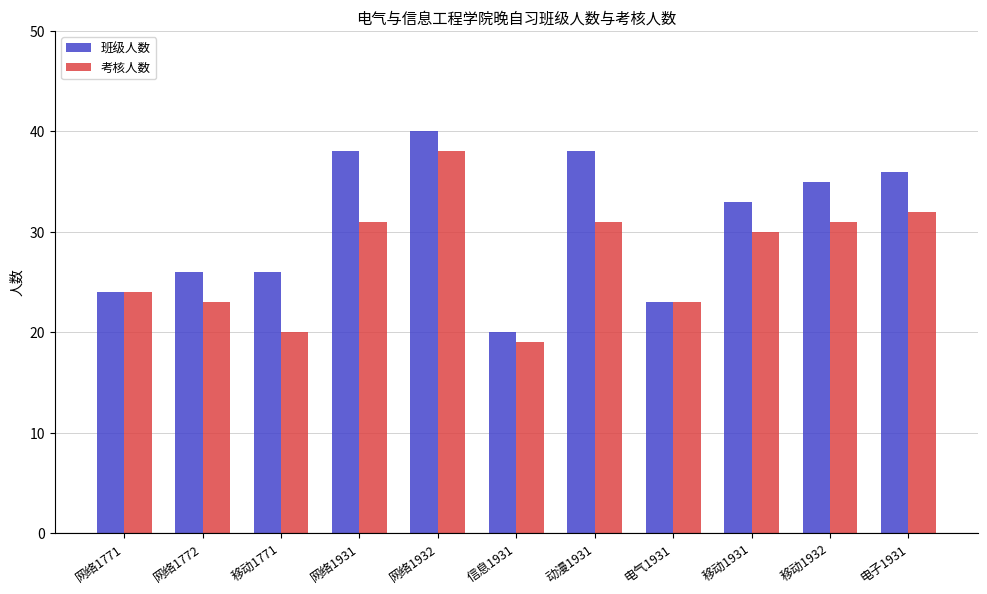

How many data points does each series have?

11